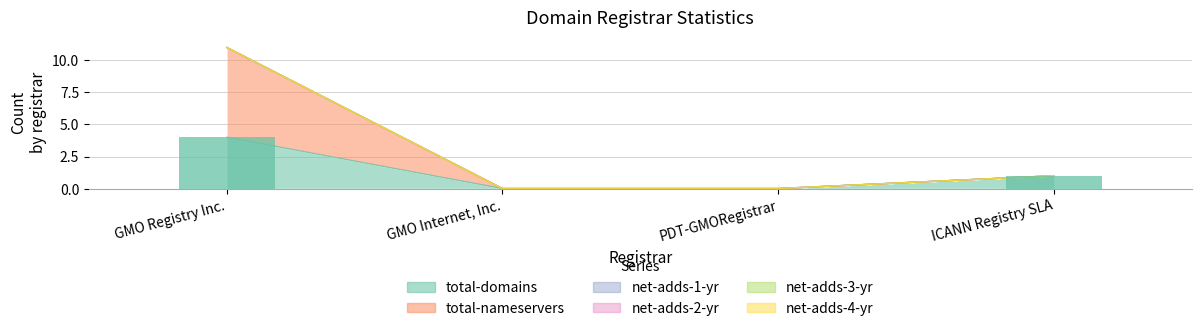

Rank the series by their maximum value, from highest to lowest.

total-nameservers, total-domains, net-adds-1-yr, net-adds-2-yr, net-adds-3-yr, net-adds-4-yr